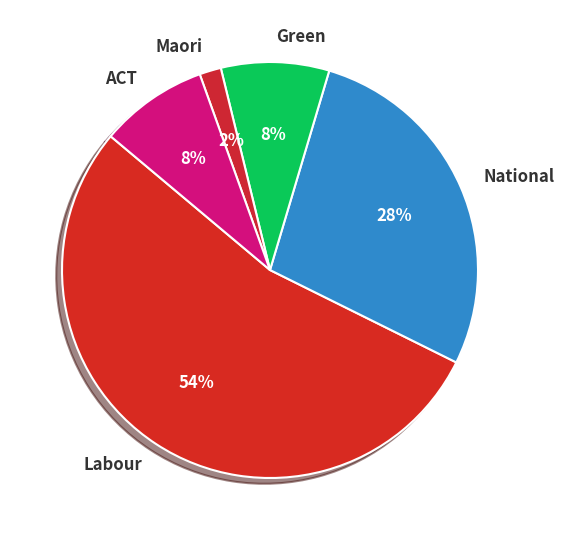

What is the ratio of the value at Maori to the value at National?

0.1